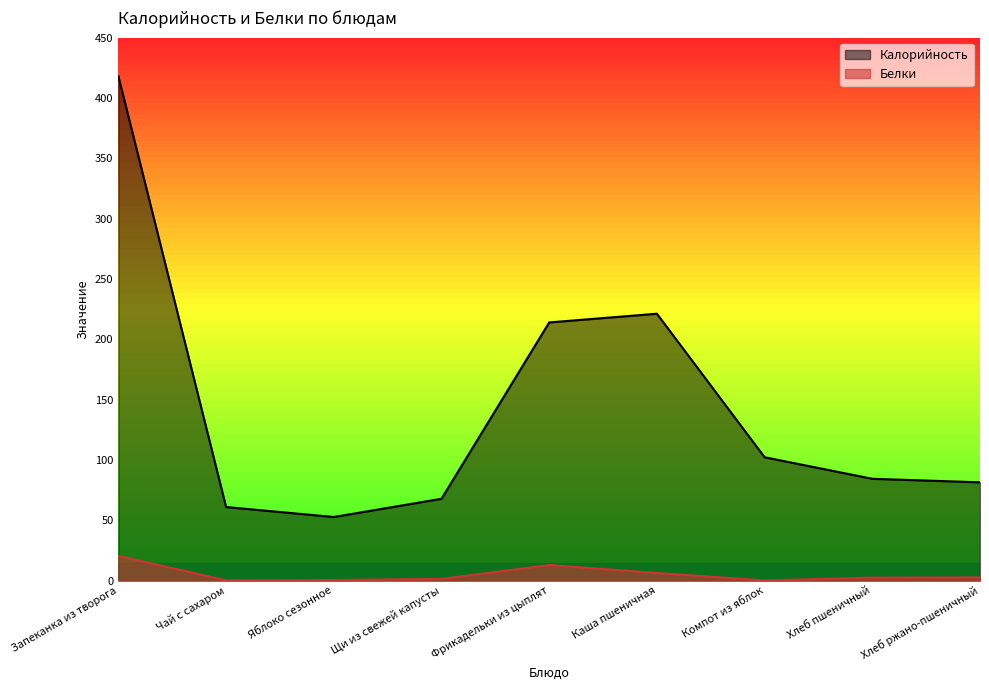

At which label does Белки reach its minimum?

Компот из яблок